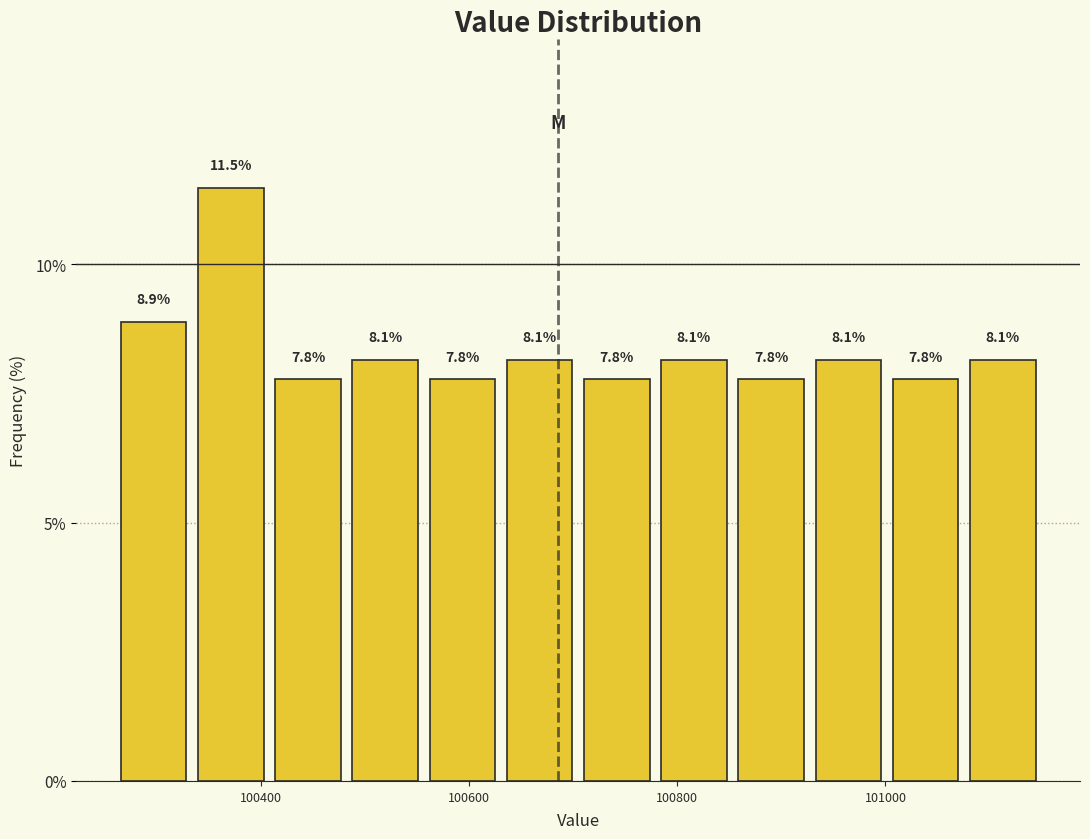

Around what value on the x-axis is the tallest bar? Give the approximate position of its centre, as read against the axis.

100380